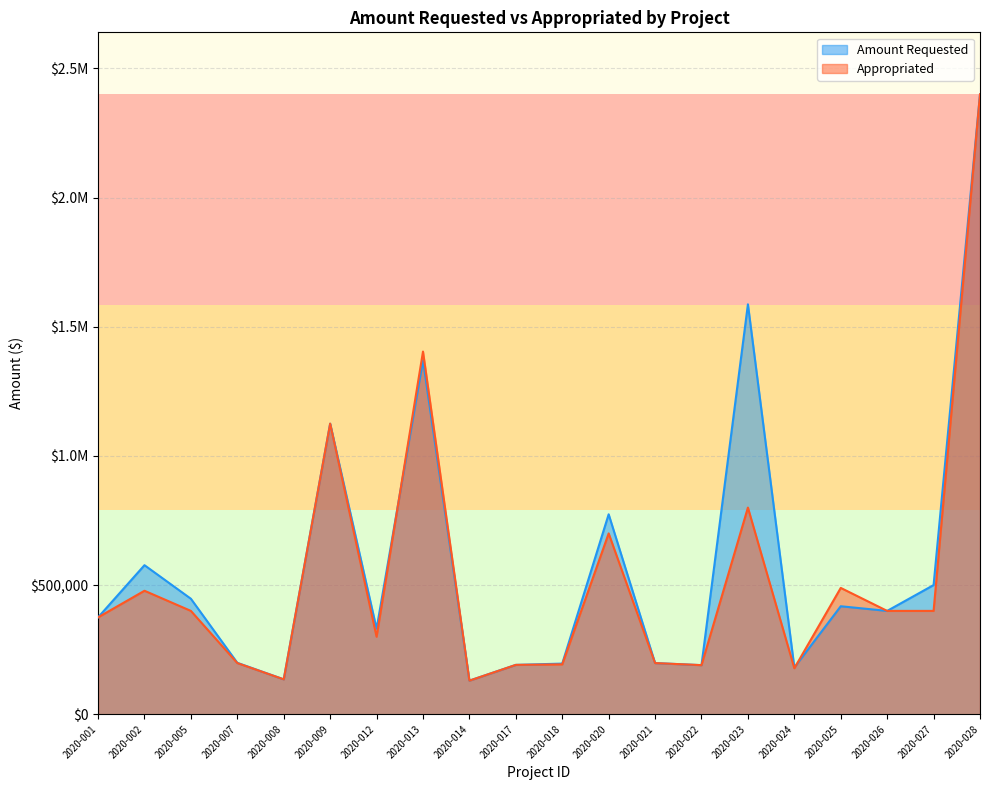

Which series has the largest total across all categories?

Amount Requested